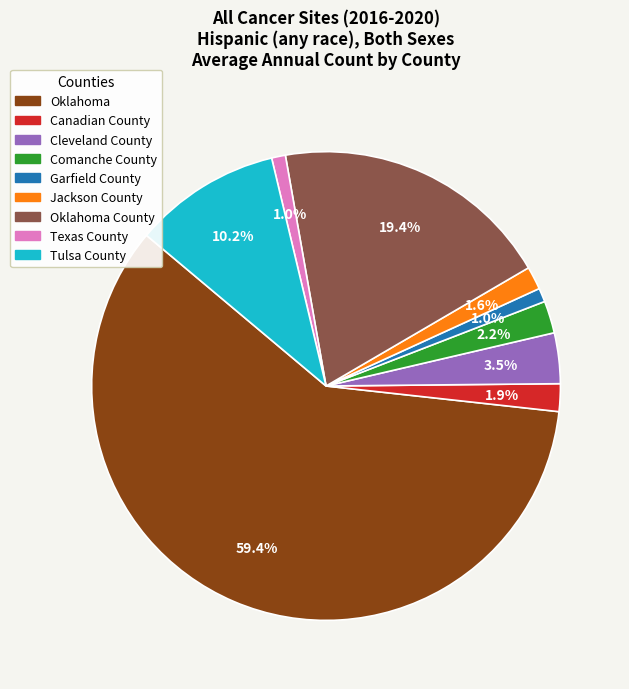

Is there any slice that represents more than half of the pie?

Yes